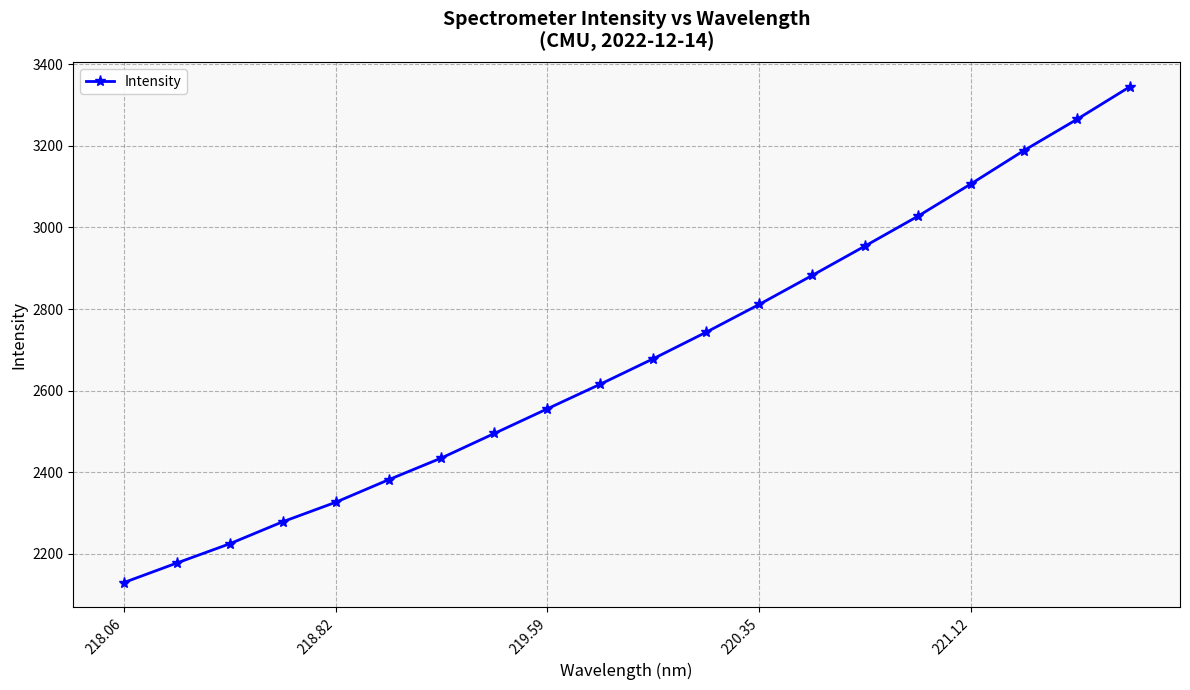

How many distinct data groups are displayed?

1